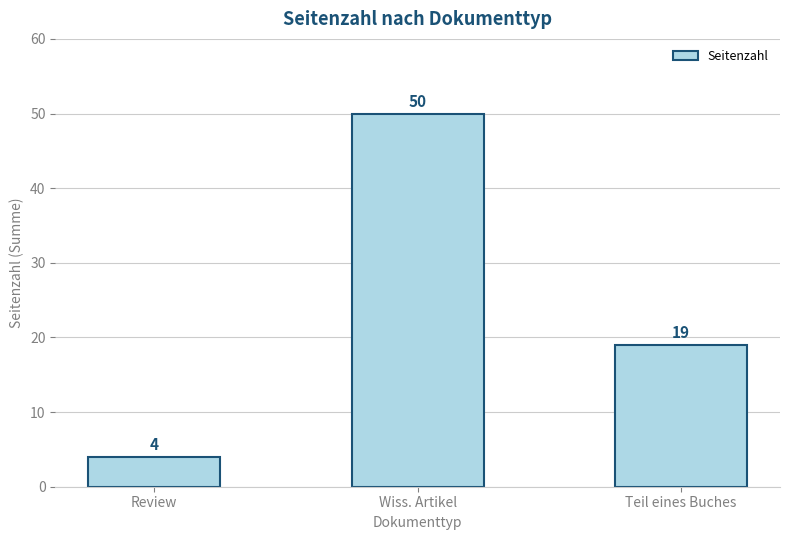

The chart shows a value of 19 at Teil eines Buches. True or false?

True